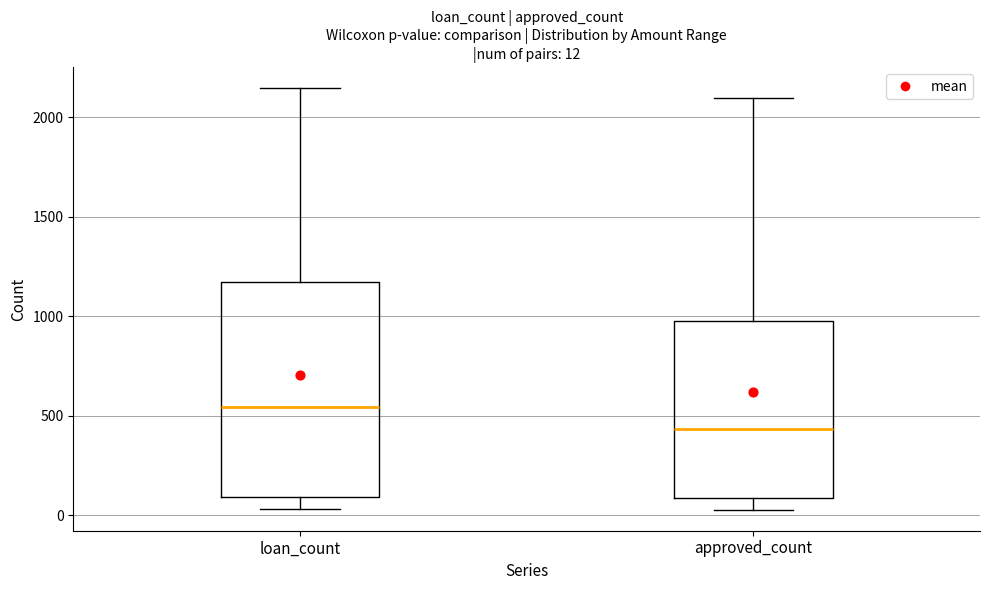

Which box has the lowest median line?

approved_count